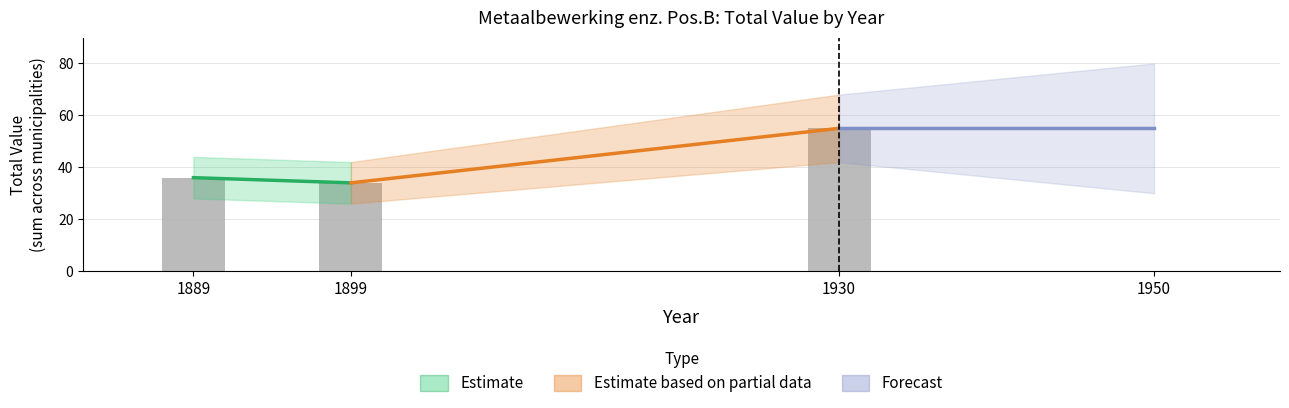

Which label corresponds to the largest value in the chart?

1930